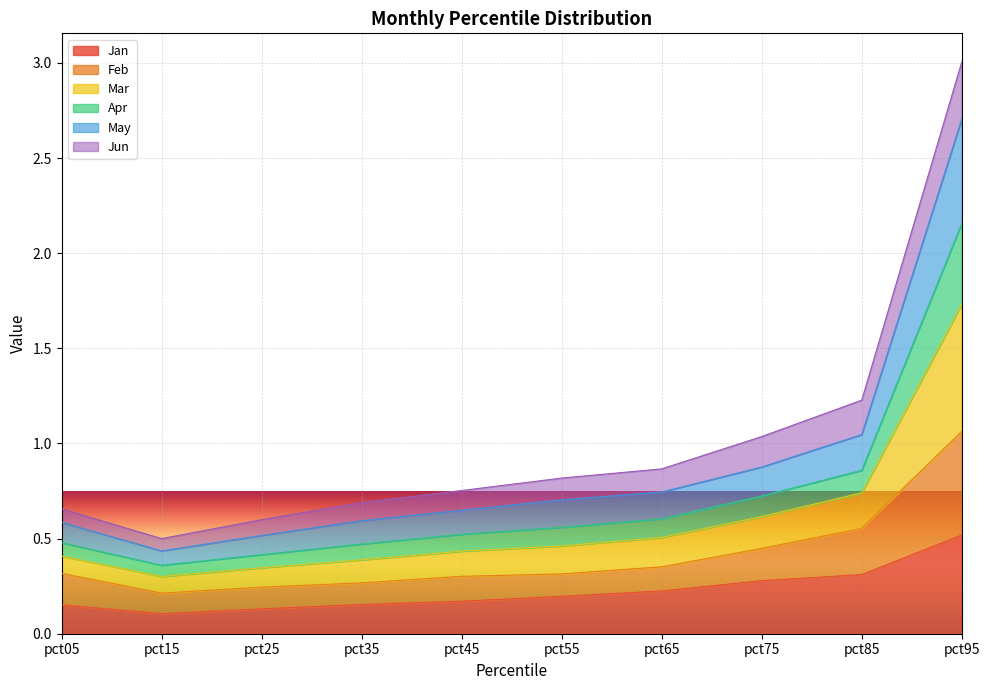

How many lines are shown in the chart?

6